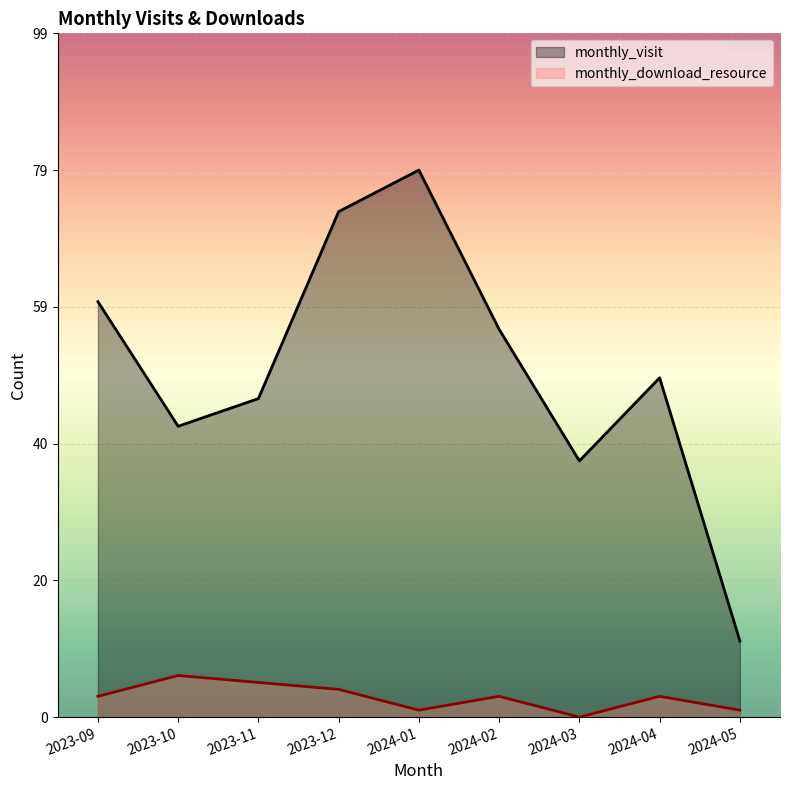

Reading left to right, extract all data points from this chart.

monthly_visit: 2023-09=60	2023-10=42	2023-11=46	2023-12=73	2024-01=79	2024-02=56	2024-03=37	2024-04=49	2024-05=11
monthly_download_resource: 2023-09=3	2023-10=6	2023-11=5	2023-12=4	2024-01=1	2024-02=3	2024-03=0	2024-04=3	2024-05=1